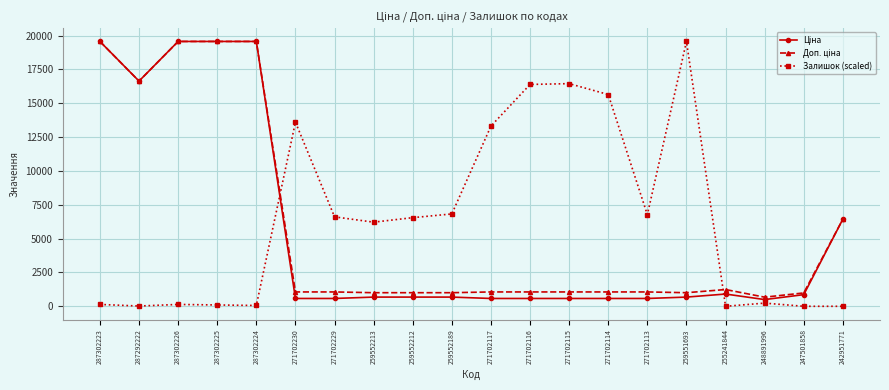

What position from the right is 271702229?

14